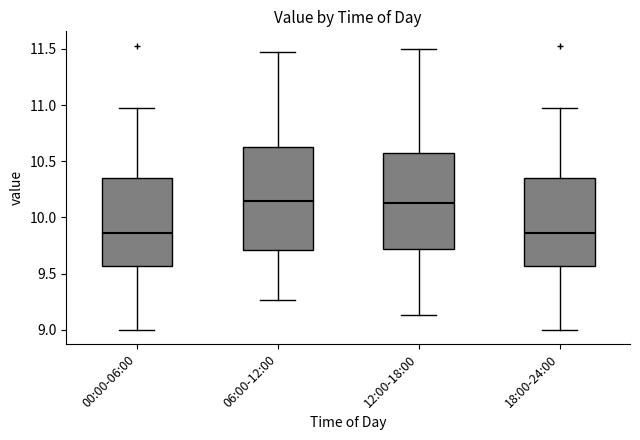

Reading left to right, read every box against the y-axis: the position of its median line, the range the box covers, and the ends of its whiskers. The values are not printed on the chart, so give them approximately, as read against the axis.

00:00-06:00: median 9.85, box 9.55 to 10.35, whiskers 9.00 to 10.95
06:00-12:00: median 10.15, box 9.70 to 10.65, whiskers 9.25 to 11.45
12:00-18:00: median 10.15, box 9.70 to 10.55, whiskers 9.15 to 11.50
18:00-24:00: median 9.85, box 9.55 to 10.35, whiskers 9.00 to 10.95